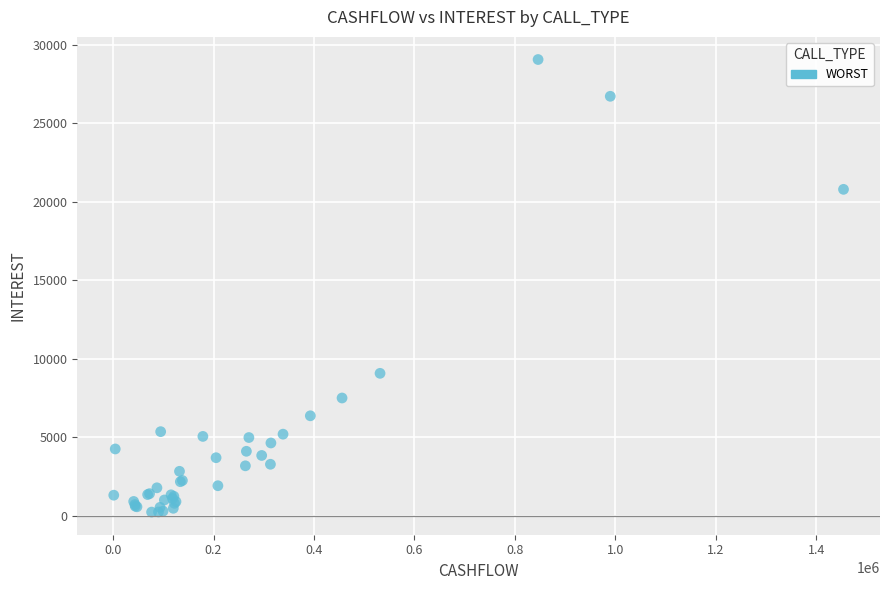

What Y value in the scatter plot is closest to 14653?

9081.5